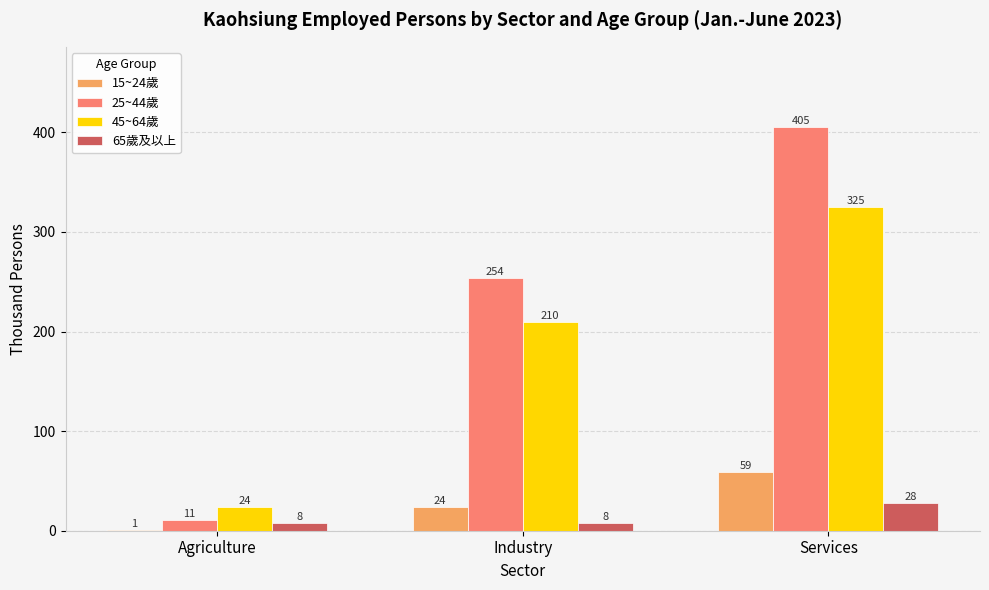

Which series has the largest total across all categories?

25~44歲